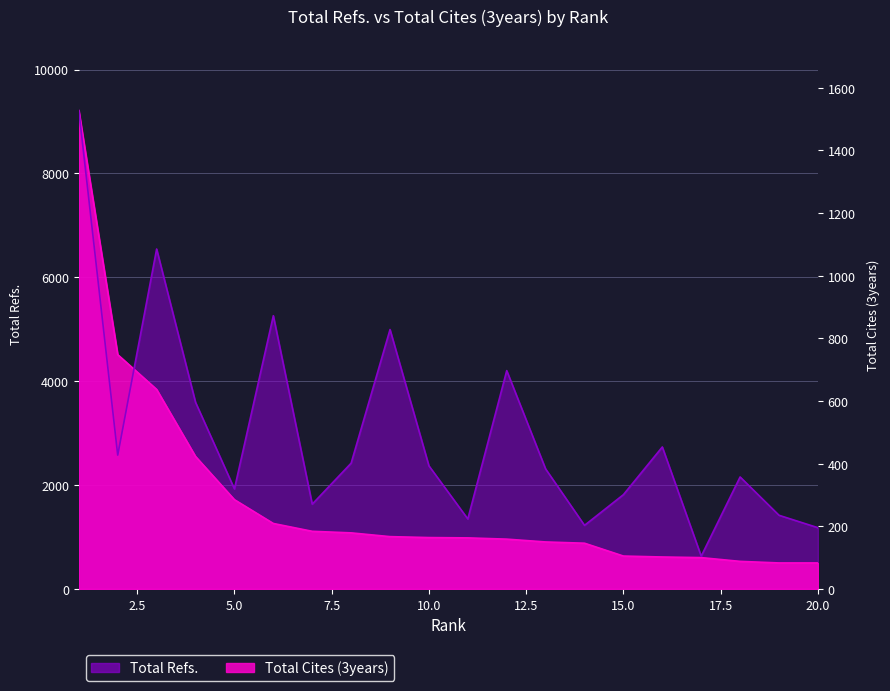

Where do Total Cites (3years) and Total Refs. first cross each other?

2 and 3